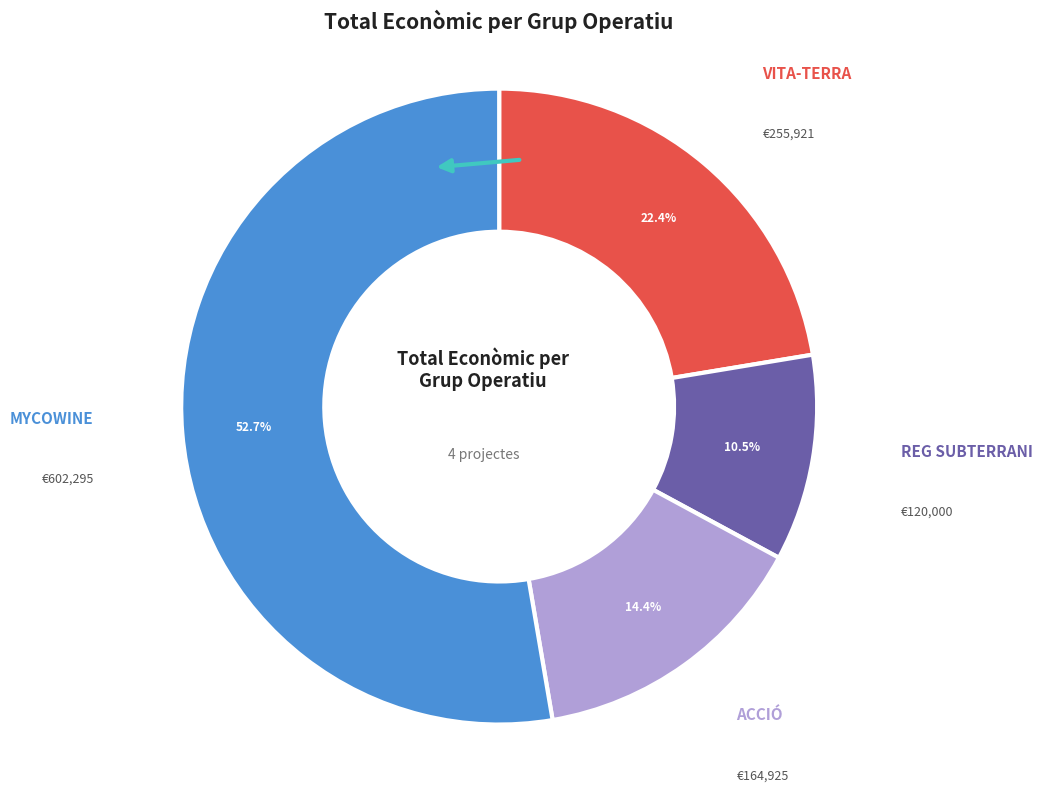

Does MYCOWINE represent more than half of the total?

Yes